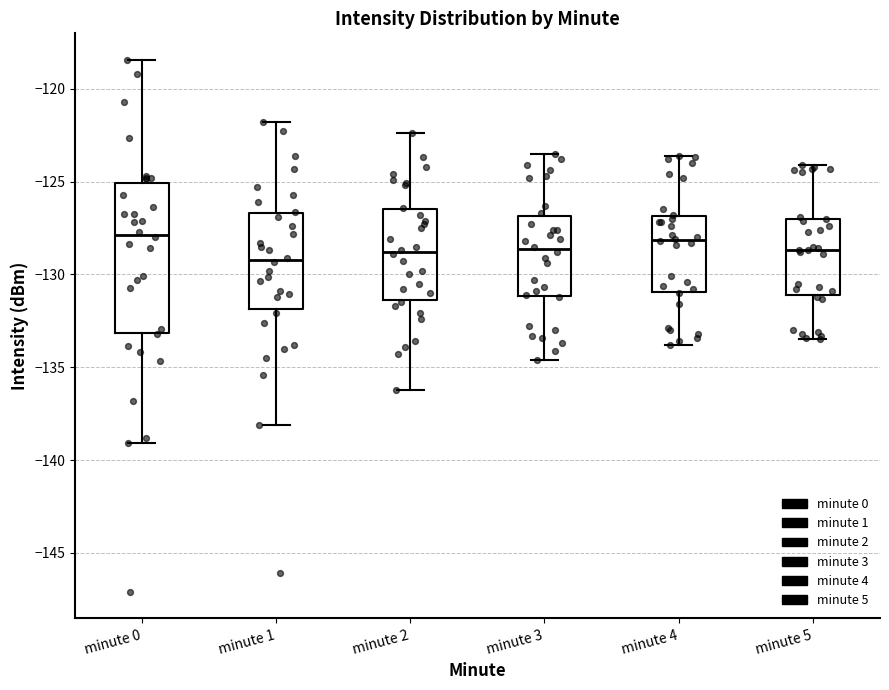

Reading left to right, transcribe this box plot: for each box, give where its median line is, the range the box spans, and where its two whiskers end, as read against the y-axis. The values are not printed on the chart, so give them approximately, as read against the axis.

minute 0: median -128.0, box -133.0 to -125.0, whiskers -139.0 to -118.5
minute 1: median -129.0, box -132.0 to -126.5, whiskers -138.0 to -122.0
minute 2: median -129.0, box -131.5 to -126.5, whiskers -136.0 to -122.5
minute 3: median -128.5, box -131.0 to -127.0, whiskers -134.5 to -123.5
minute 4: median -128.0, box -131.0 to -127.0, whiskers -134.0 to -123.5
minute 5: median -128.5, box -131.0 to -127.0, whiskers -133.5 to -124.0